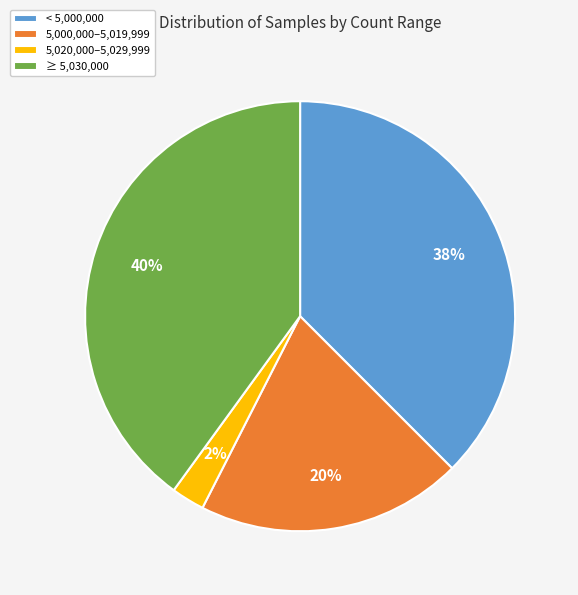

Is there a majority slice in this chart?

No